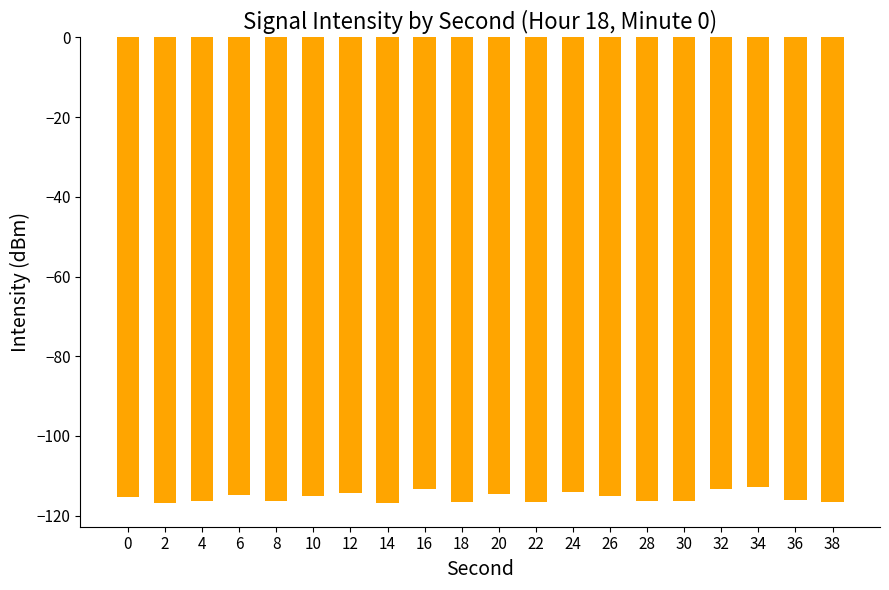

What is the approximate value at 12?

-114.3